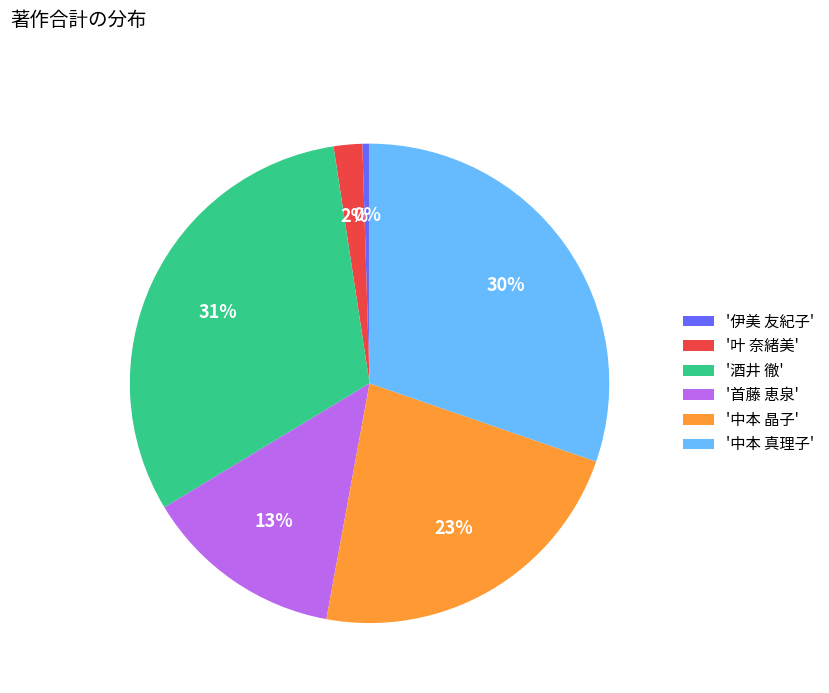

How many slices are in this pie chart?

6